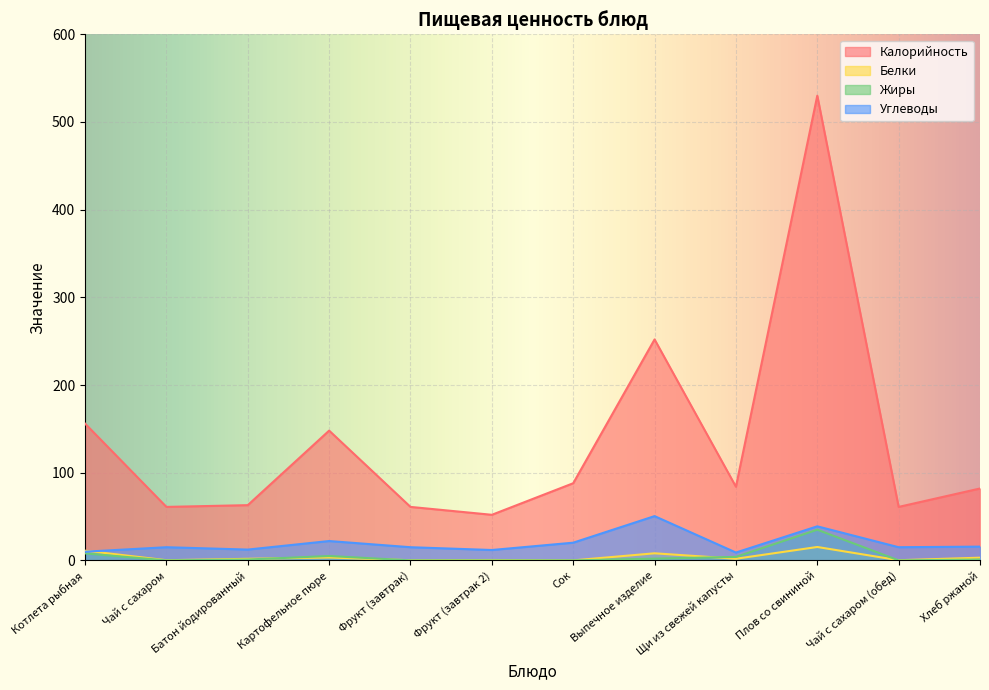

Where do Белки and Углеводы first cross each other?

Котлета рыбная and Чай с сахаром